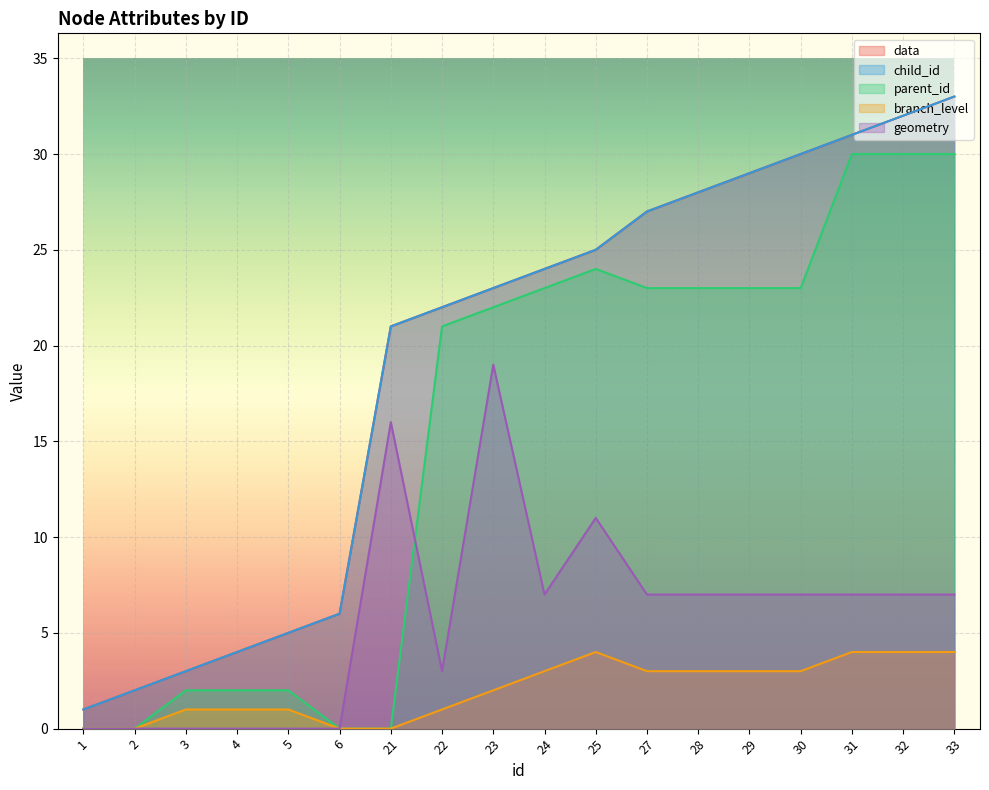

How many data points in parent_id are above 23?

4